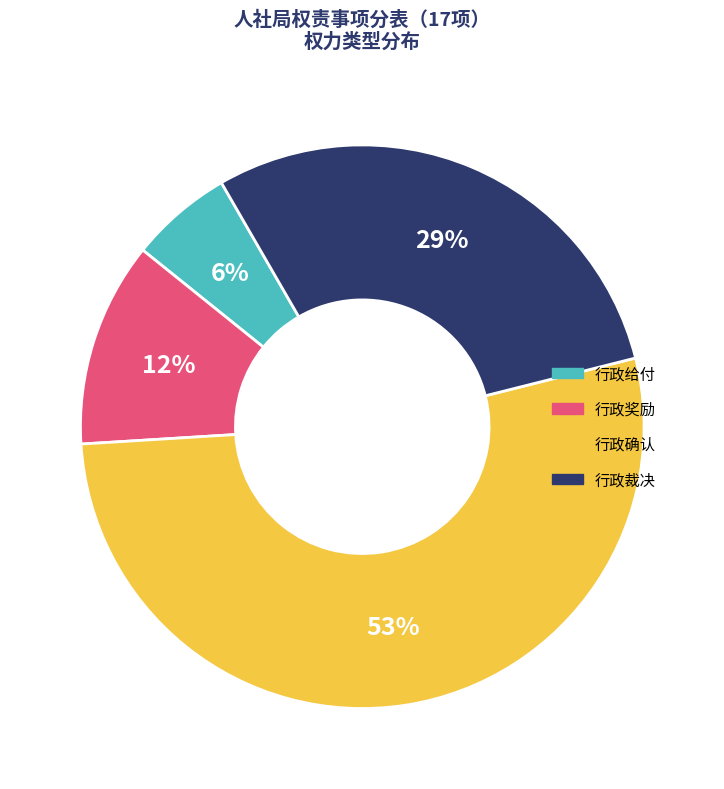

Is it true that 行政给付 is 1% of the pie?

False